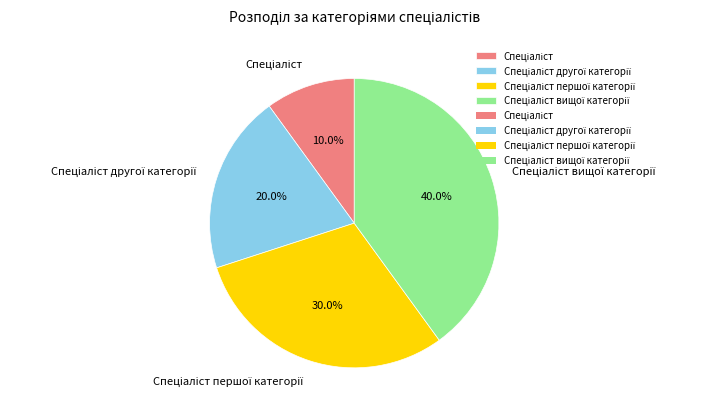

Is there any slice that represents more than half of the pie?

No